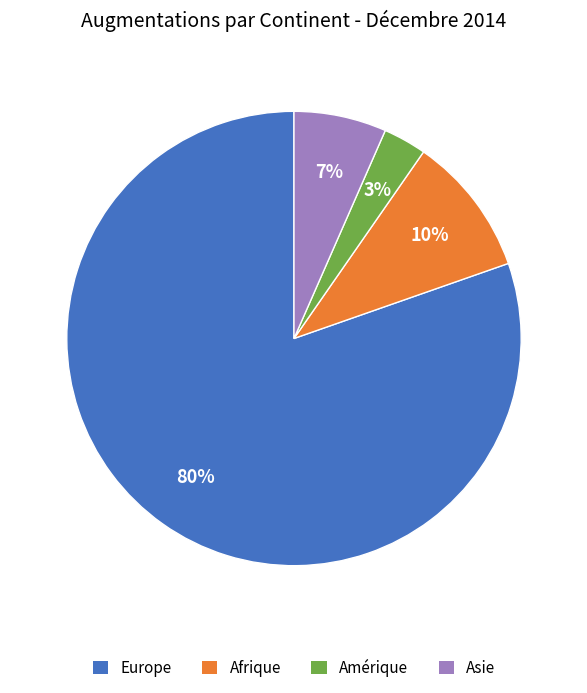

True or false: Europe accounts for 80% of the total.

True